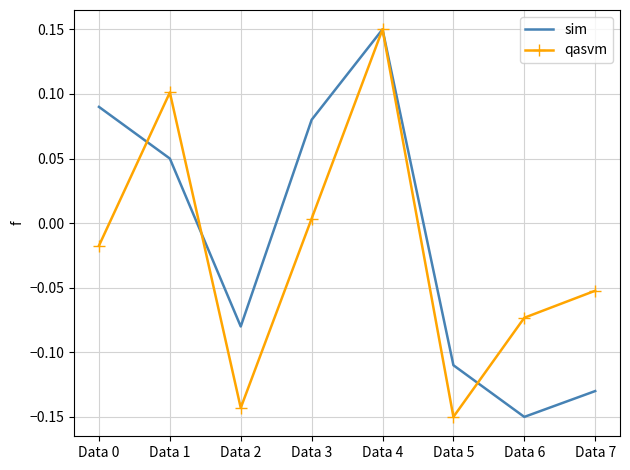

How many values in qasvm are above zero?

3